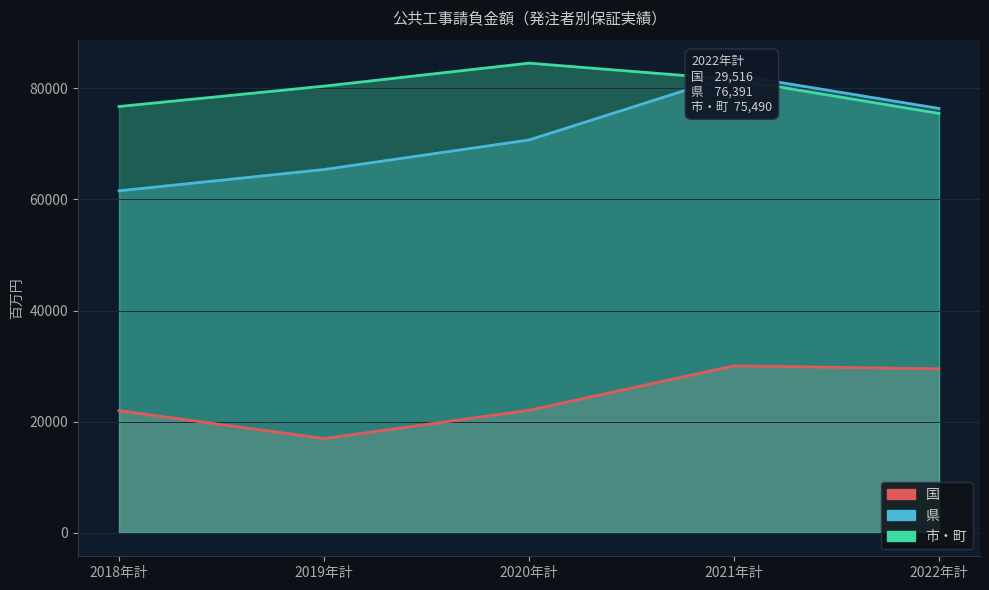

What is the sum of the 市・町 values at 2019年計 and 2021年計?

162007